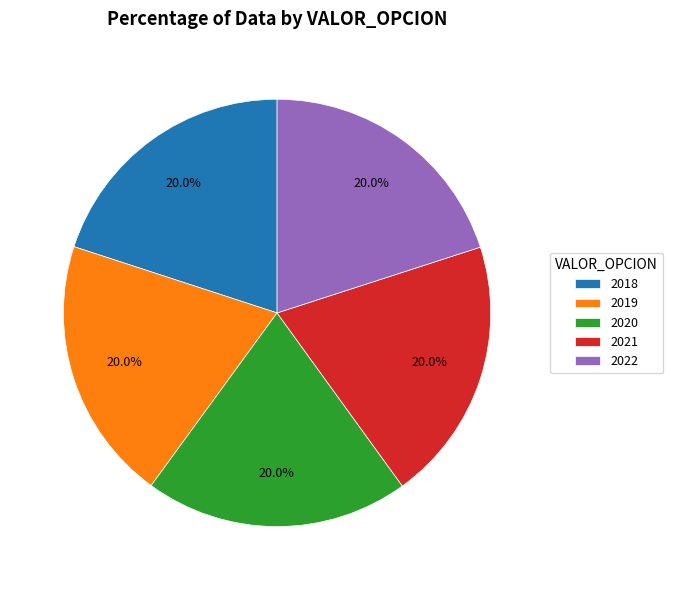

How many slices are in this pie chart?

5